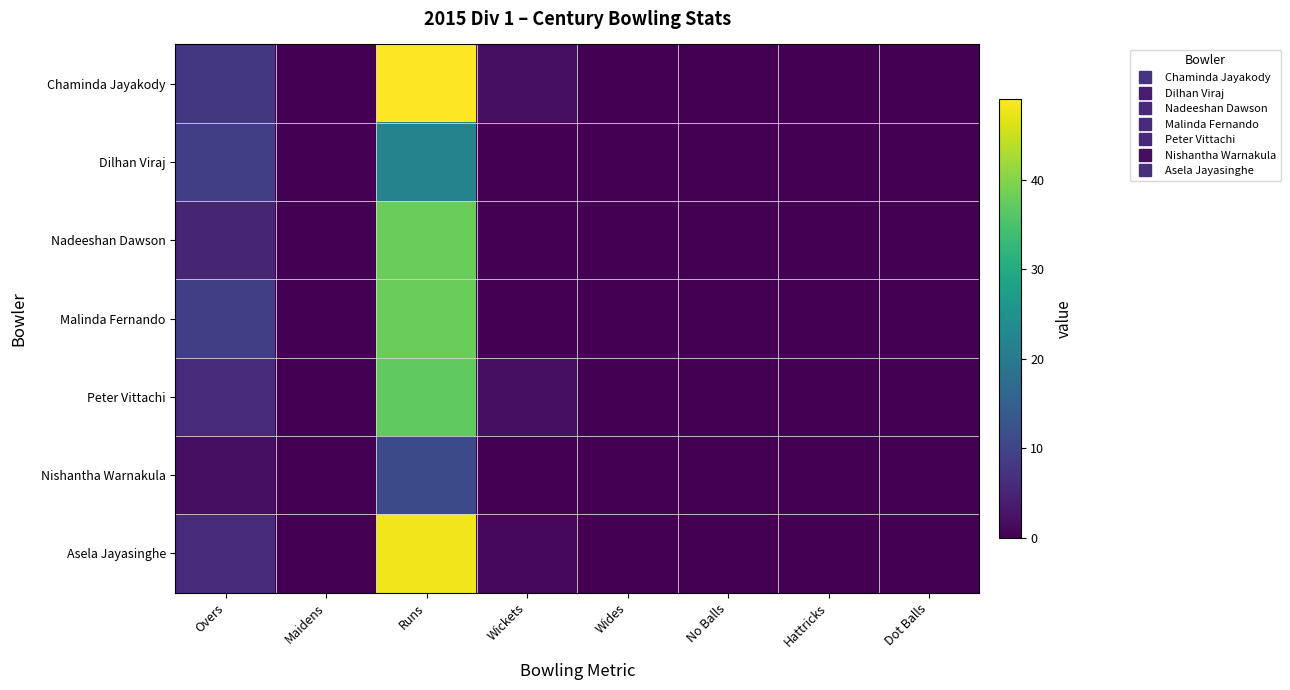

Reading right to left, transcribe all the data shown in this chart.

Chaminda Jayakody: Dot Balls=0	Hattricks=0	No Balls=0	Wides=0	Wickets=2	Runs=49	Maidens=0	Overs=8
Dilhan Viraj: Dot Balls=0	Hattricks=0	No Balls=0	Wides=0	Wickets=0	Runs=22	Maidens=0	Overs=9
Nadeeshan Dawson: Dot Balls=0	Hattricks=0	No Balls=0	Wides=0	Wickets=0	Runs=38	Maidens=0	Overs=5
Malinda Fernando: Dot Balls=0	Hattricks=0	No Balls=0	Wides=0	Wickets=0	Runs=38	Maidens=0	Overs=9
Peter Vittachi: Dot Balls=0	Hattricks=0	No Balls=0	Wides=0	Wickets=2	Runs=37	Maidens=0	Overs=6
Nishantha Warnakula: Dot Balls=0	Hattricks=0	No Balls=0	Wides=0	Wickets=0	Runs=11	Maidens=0	Overs=2
Asela Jayasinghe: Dot Balls=0	Hattricks=0	No Balls=0	Wides=0	Wickets=1	Runs=48	Maidens=0	Overs=6